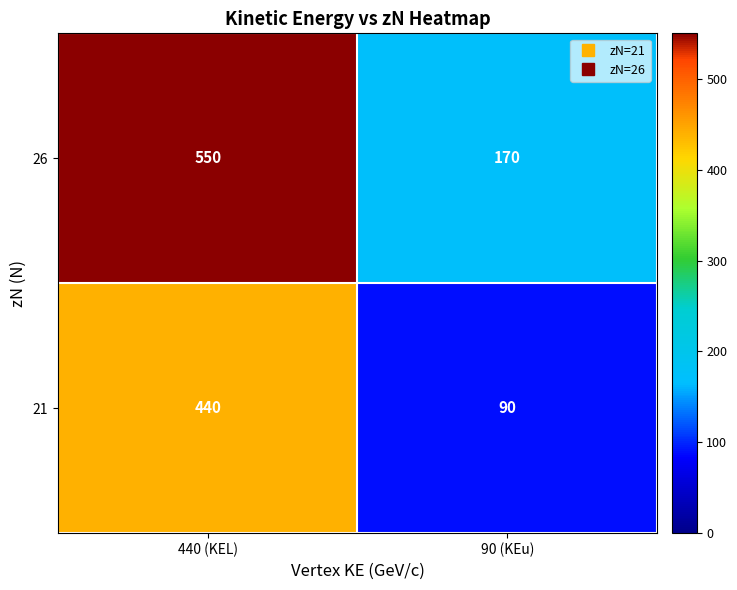

Which series has the largest total across all categories?

26